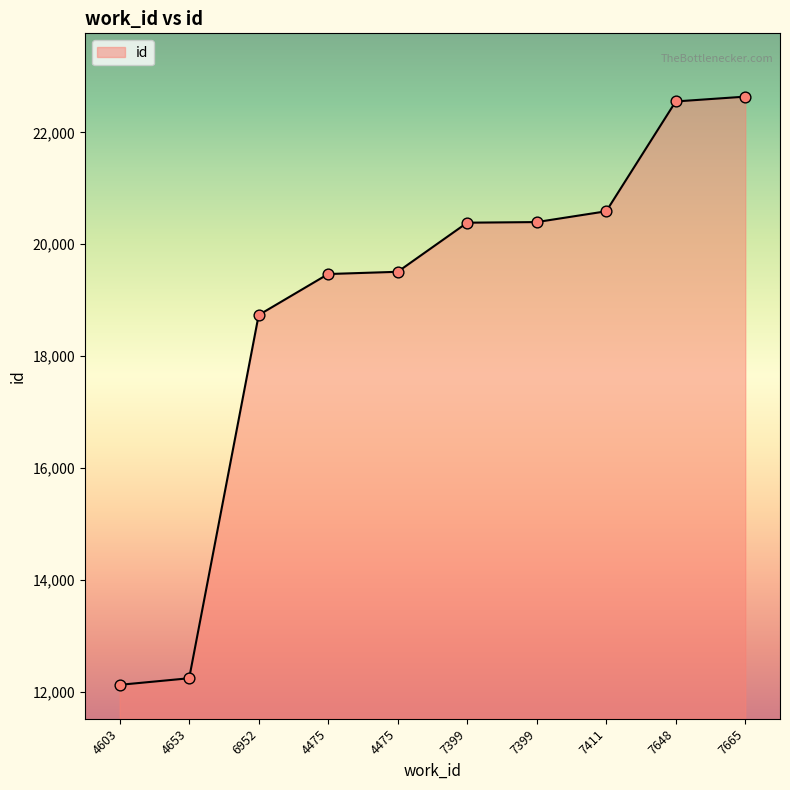

What is the change in value from 4475 to 7411?

+1082